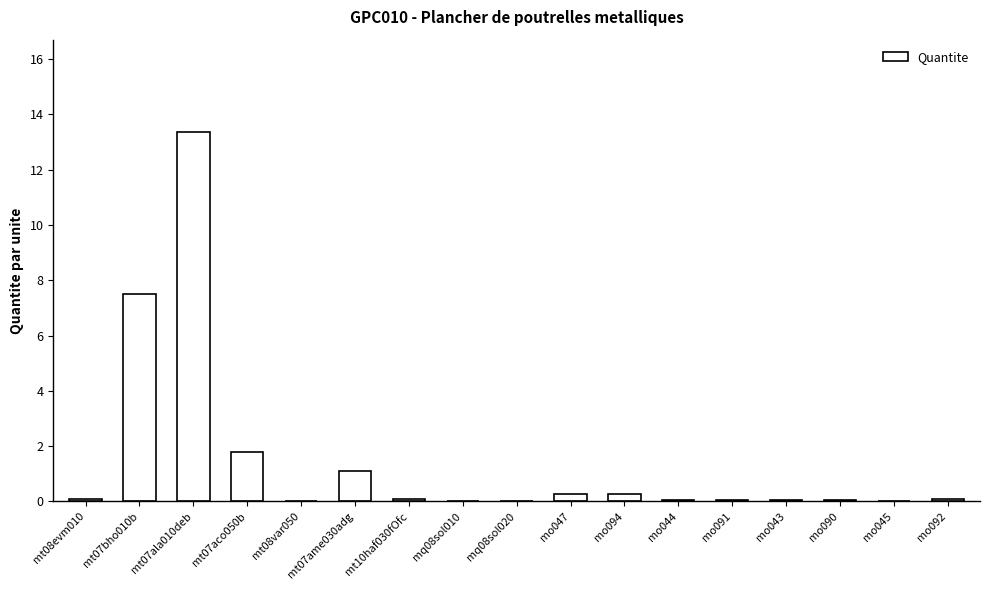

At which label is the value closest to 6?

mt07bho010b